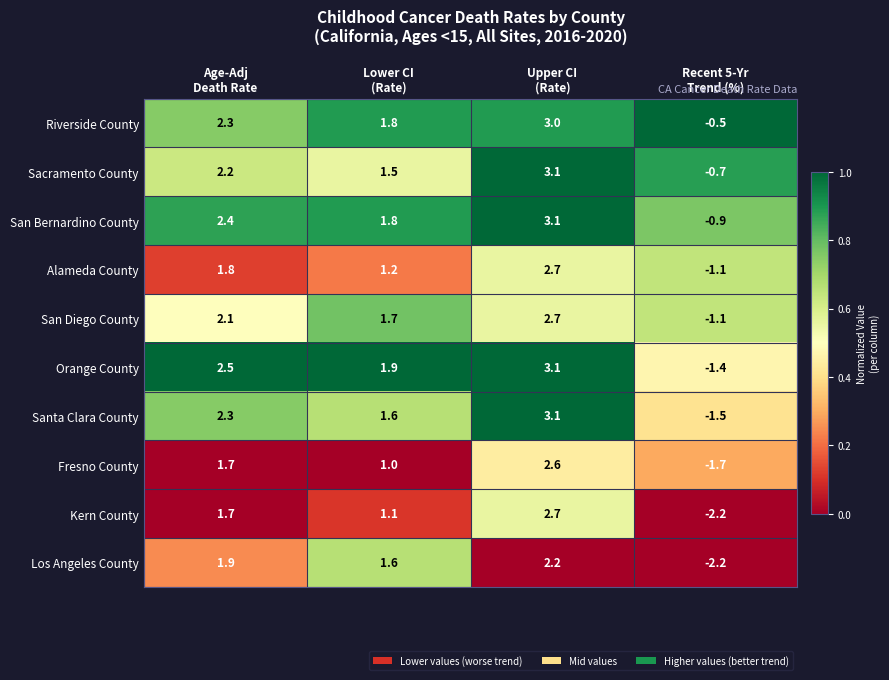

Which series has the largest total across all categories?

Riverside County